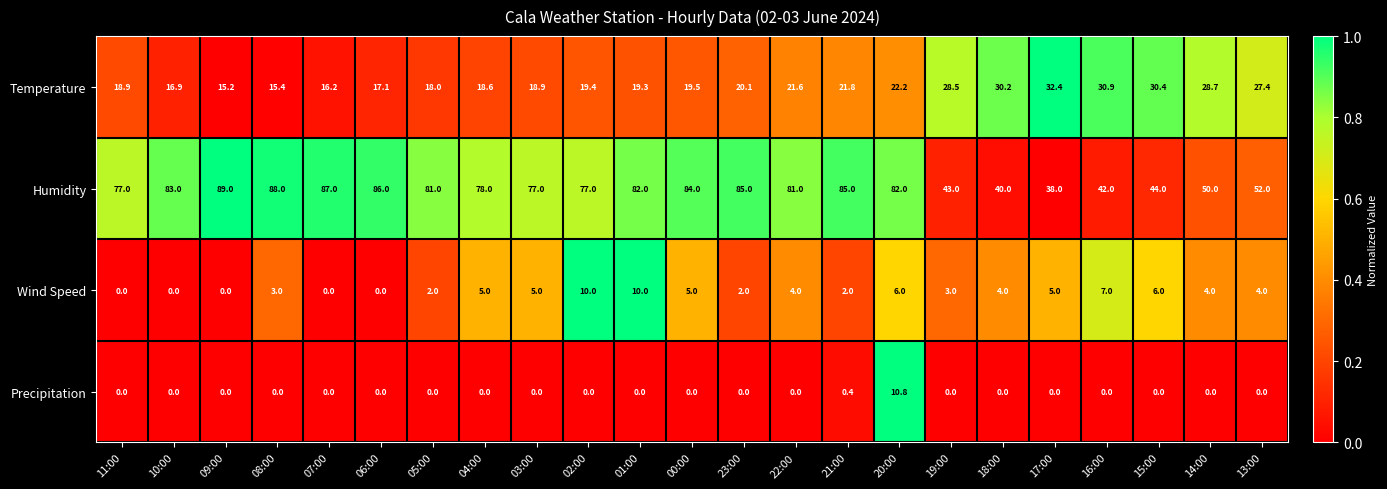

How many categories are shown in the chart?

23